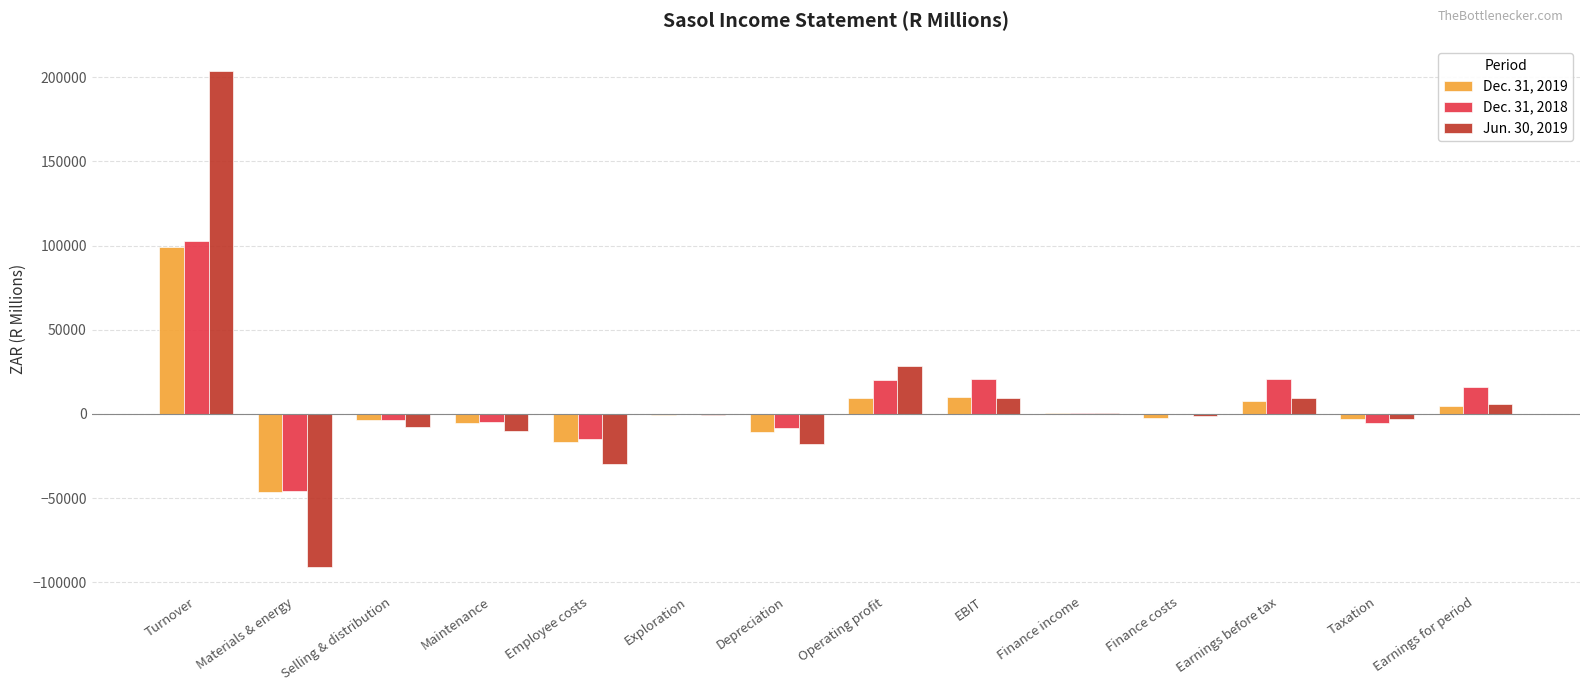

Are the bars grouped side by side (vs. stacked)?

Yes